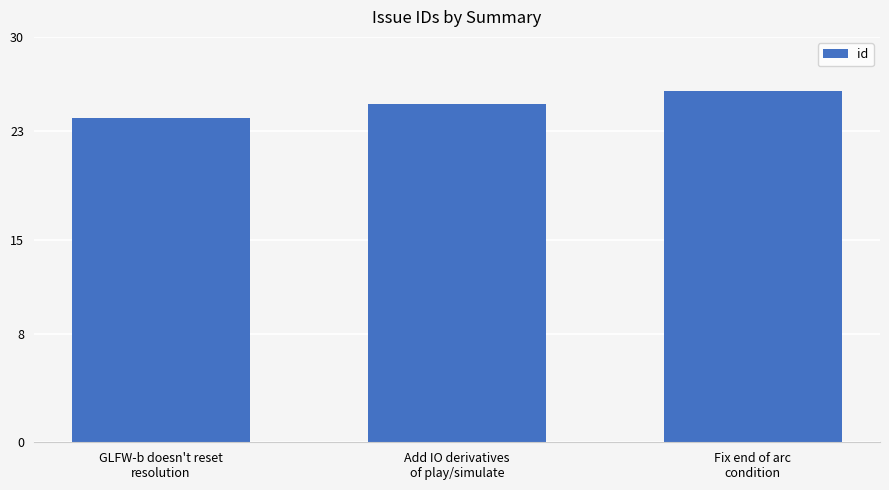

The chart shows a value of 25 at Add IO derivatives
of play/simulate. True or false?

True